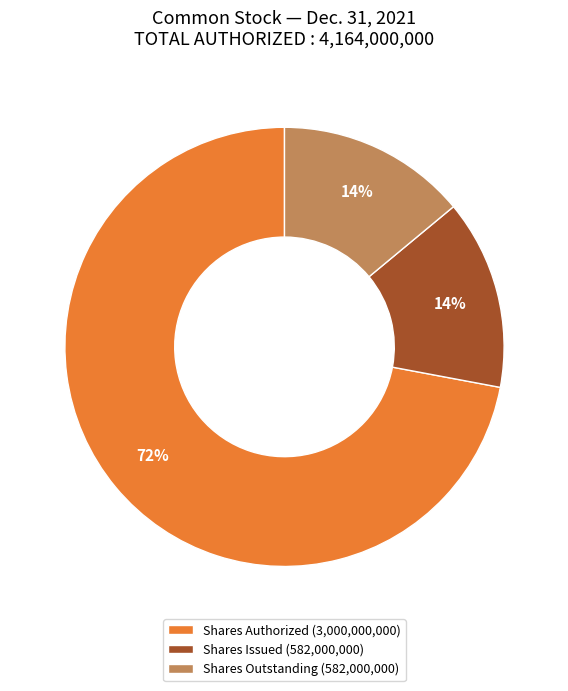

Which slice represents more than half of the pie?

Shares Authorized (3,000,000,000)